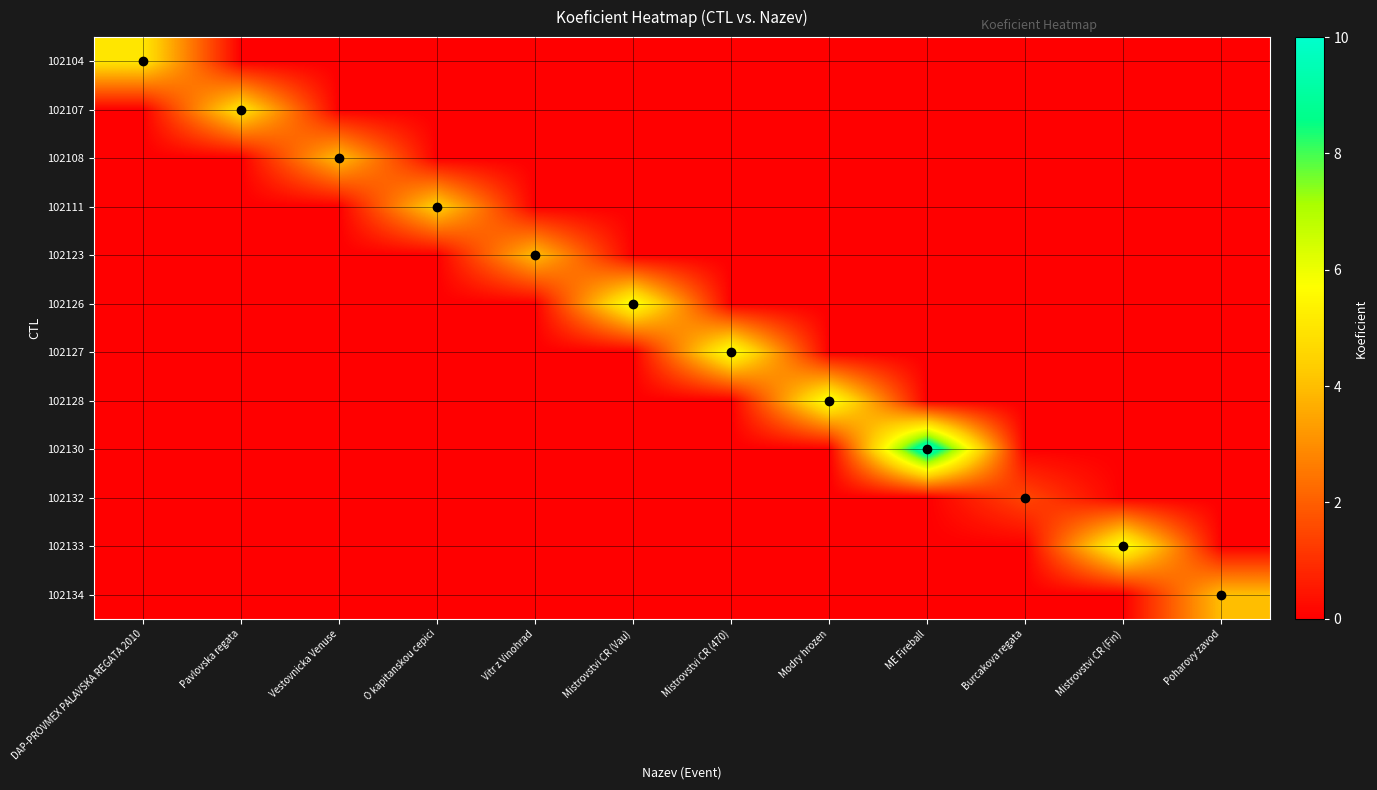

The value of 102134 at Mistrovstvi CR (Vau) is 0.0. True or false?

True